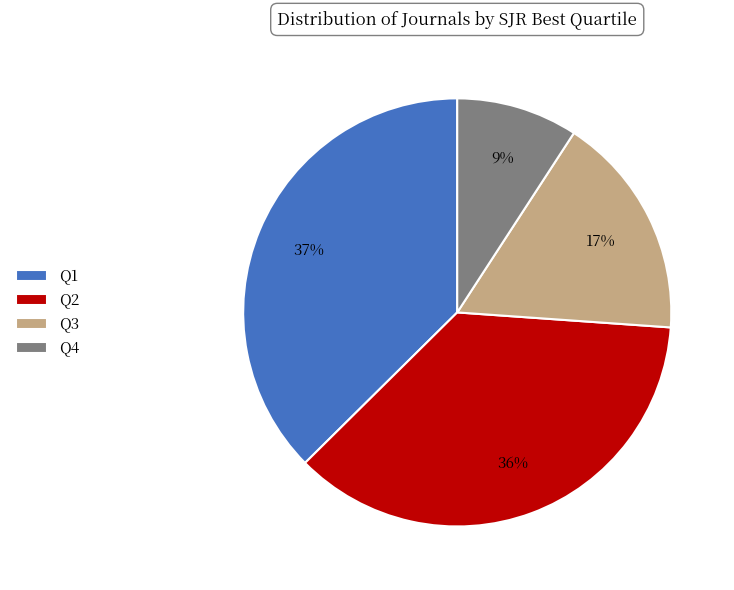

What is the largest slice in the pie chart?

Q1